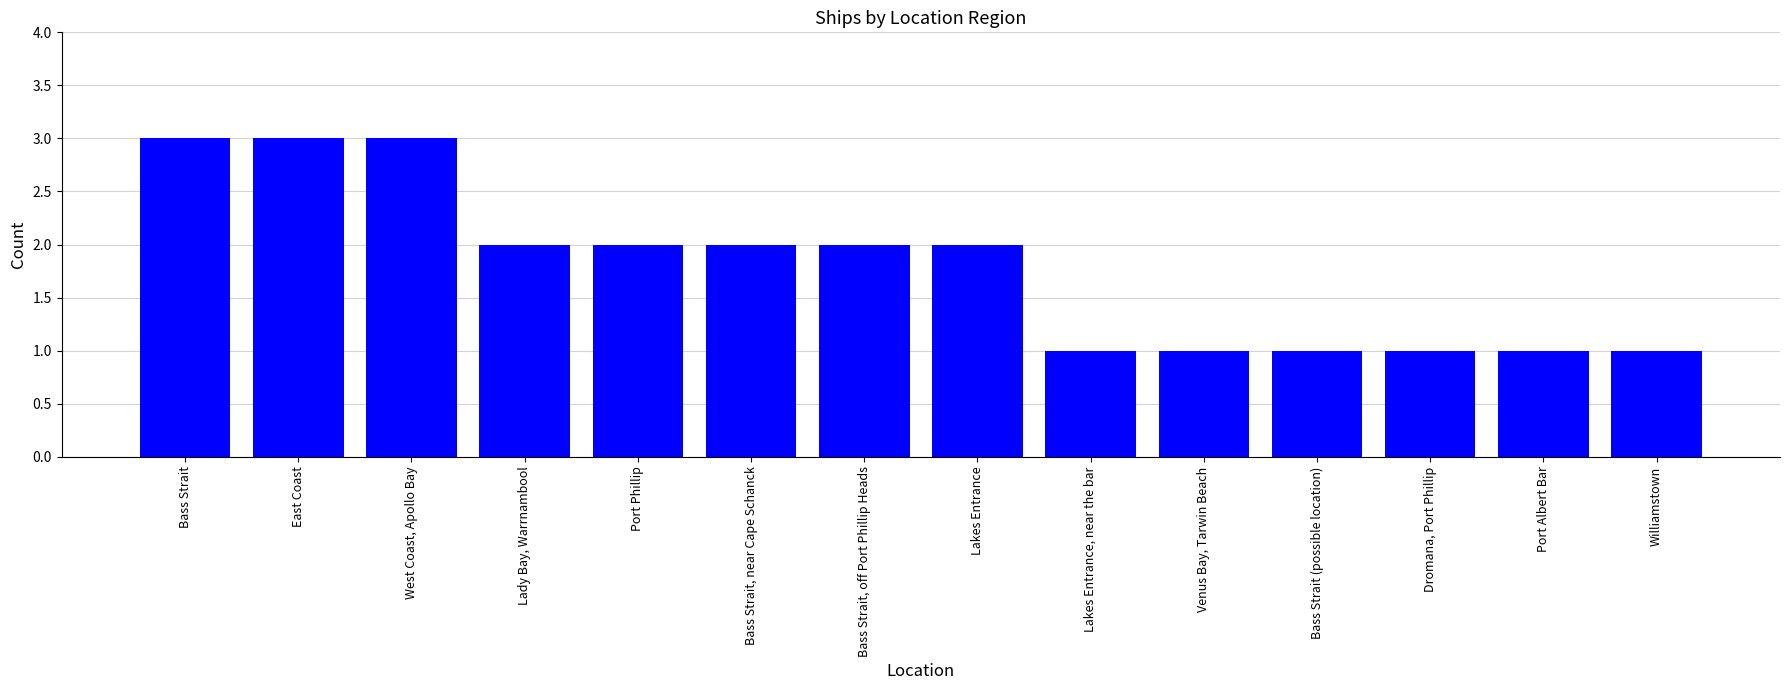

What is the value of the 6th bar from the left?

2